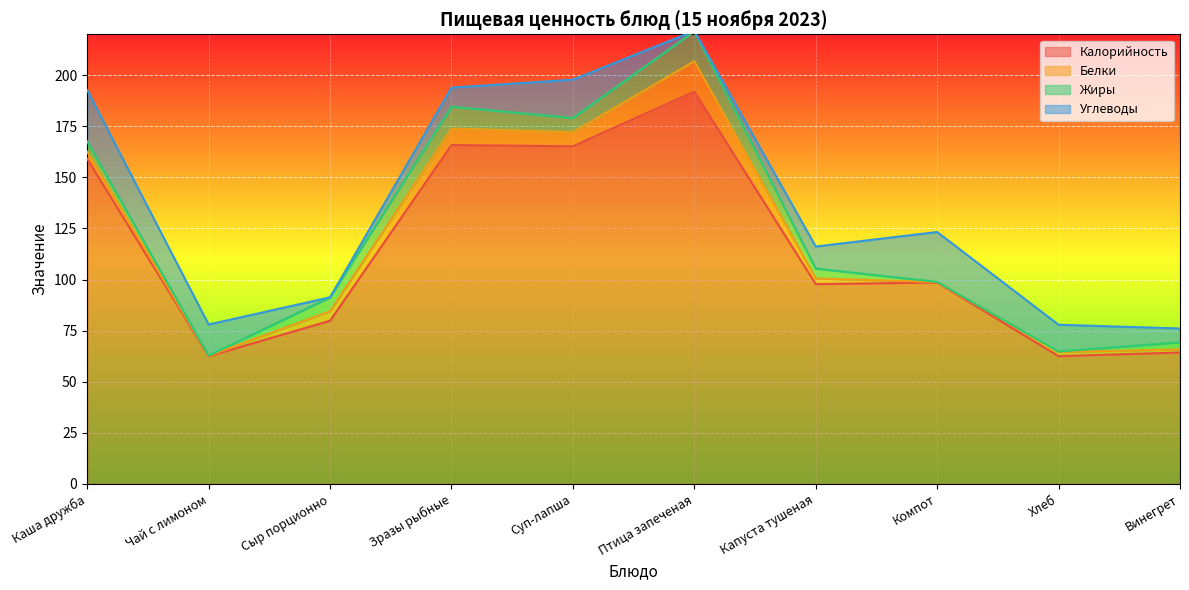

Does the chart display data point markers on the line(s)?

No